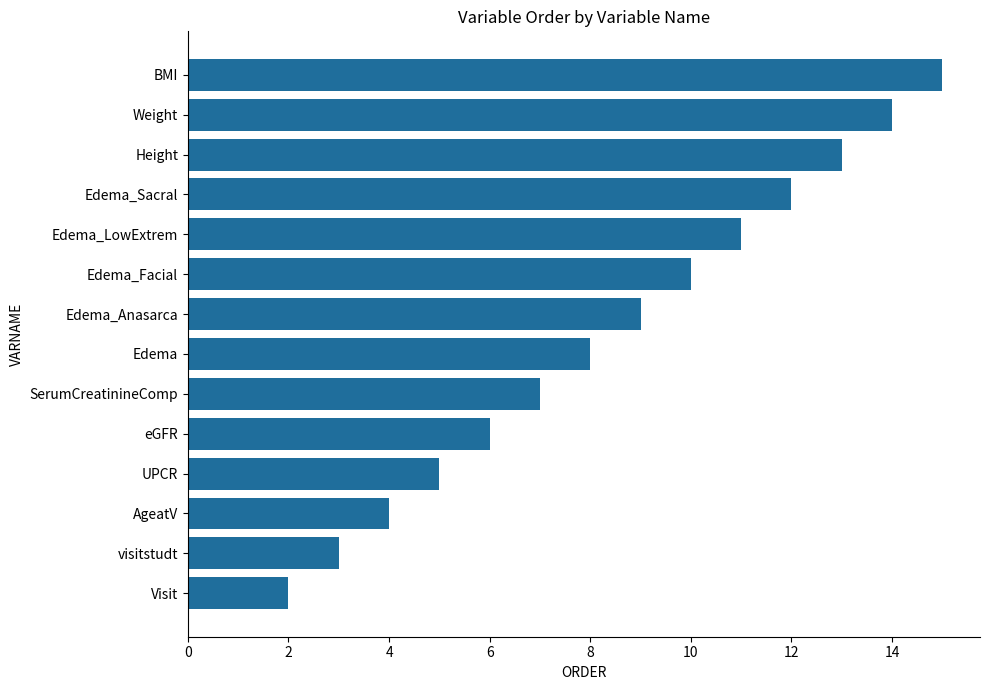

At which category does the chart reach its peak across all series?

BMI